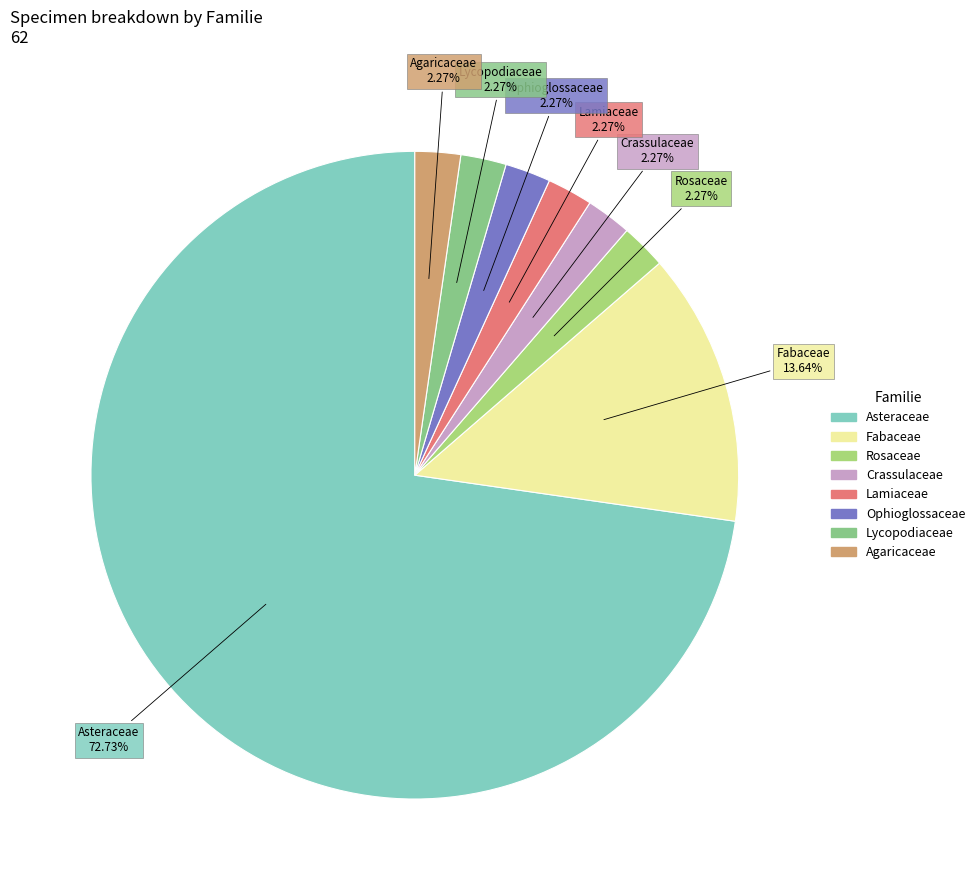

How many slices are in this pie chart?

8